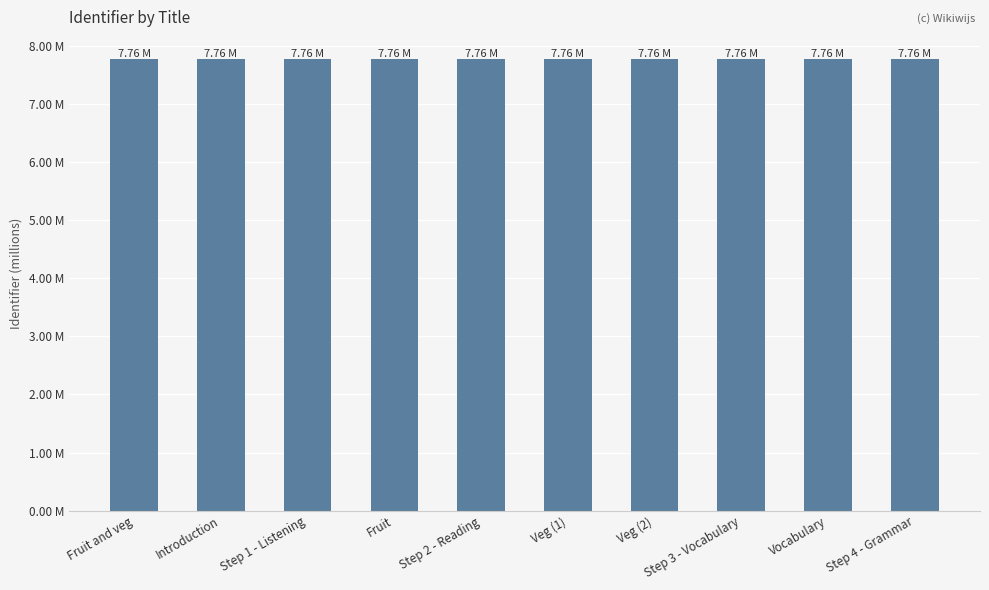

What is the label of the 5th bar from the right?

Veg (1)